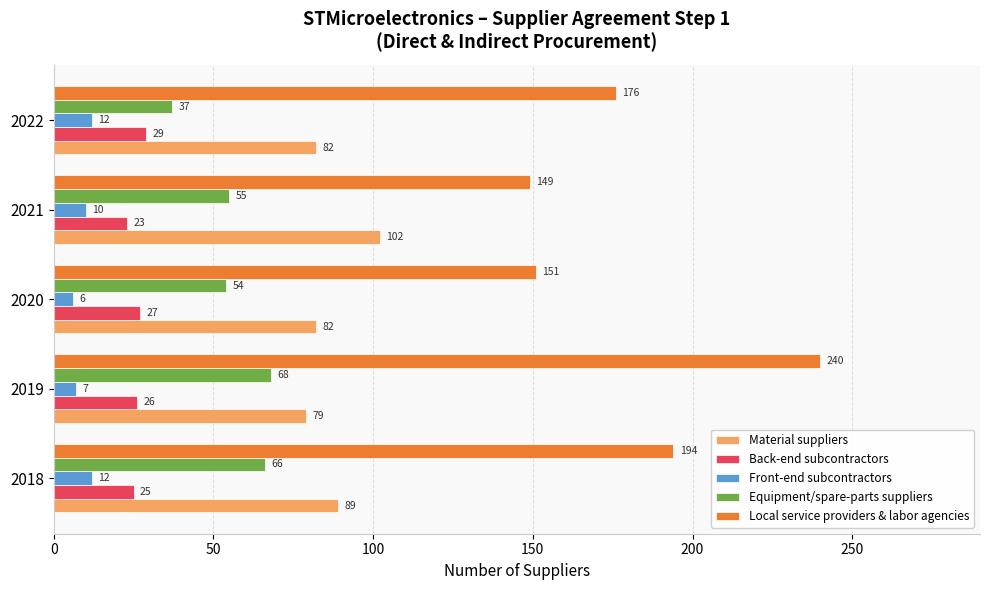

Which category has the lowest value in the Local service providers & labor agencies series?

2021